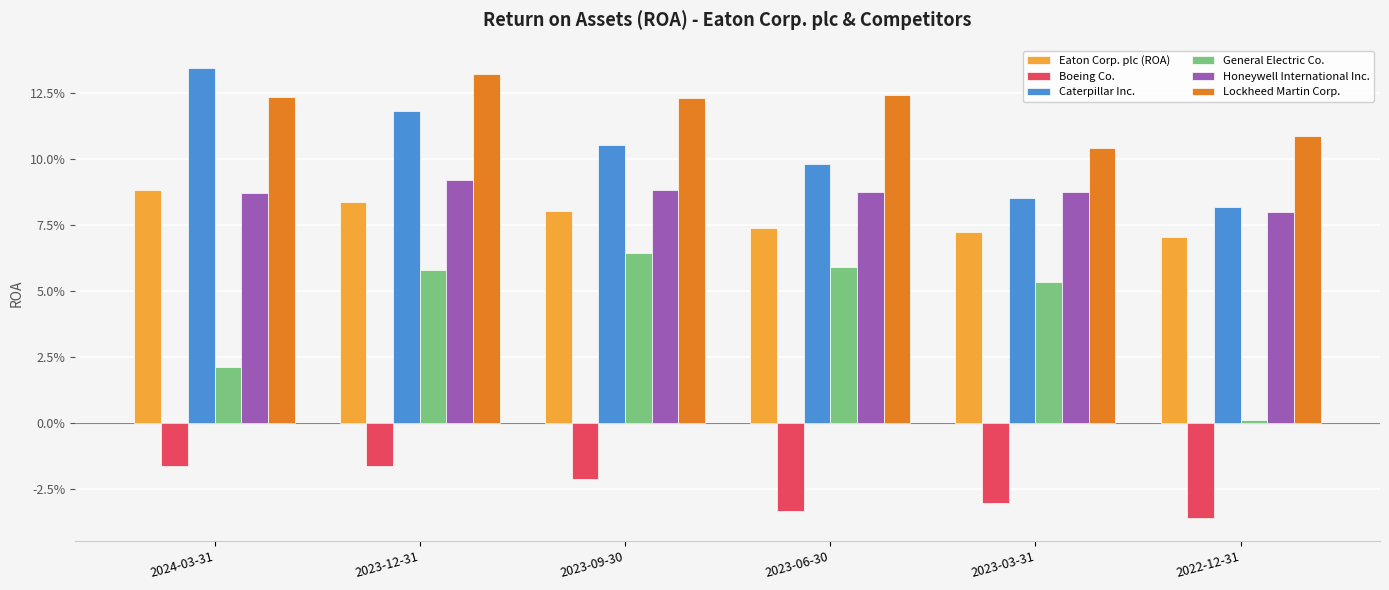

What is the maximum value shown in the chart?

0.1